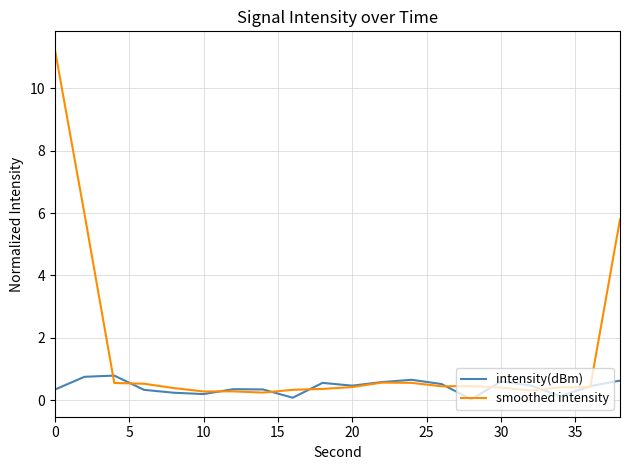

True or false: intensity(dBm) and smoothed intensity cross at least once.

True